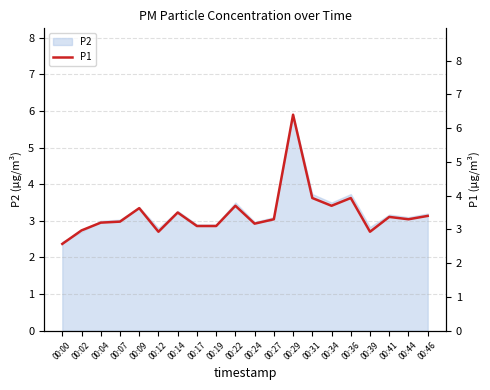

What is the change in value from 00:07 to 00:46?

+0.2